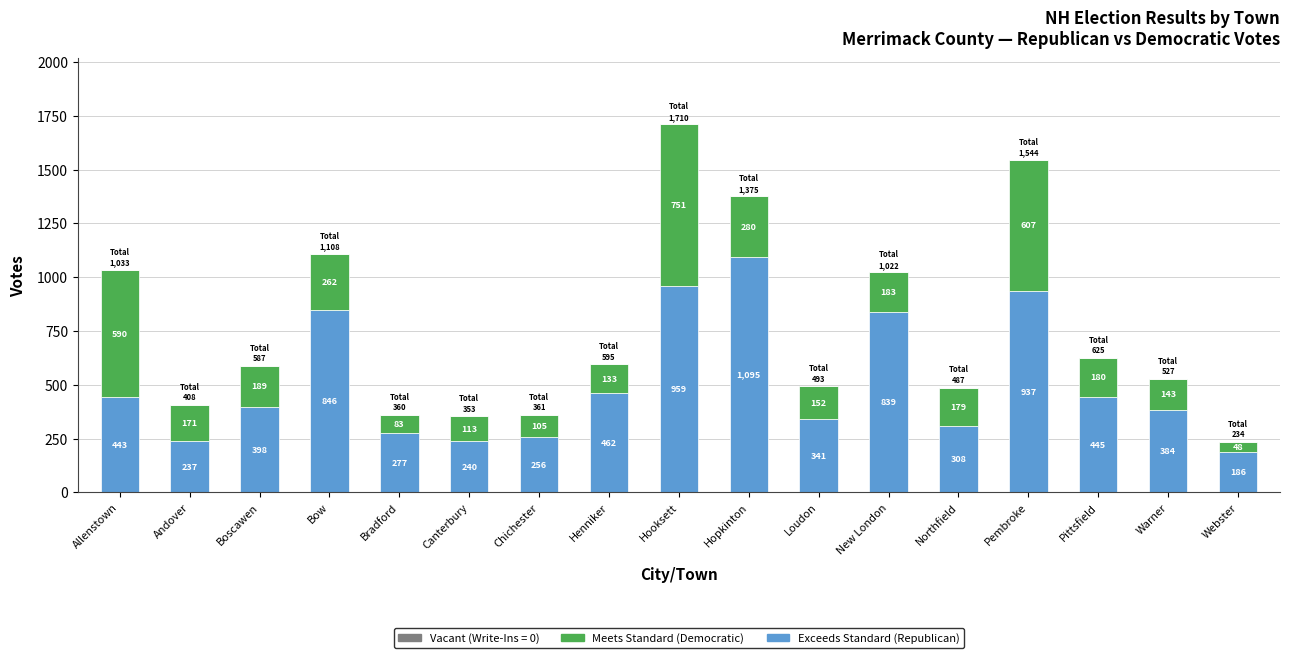

How many data points does each series have?

17